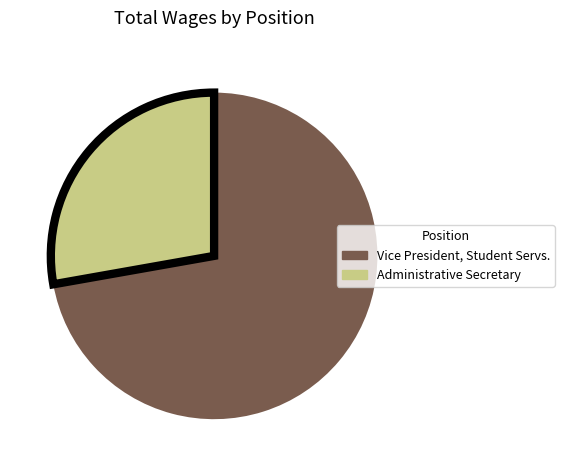

Count the number of slices in the pie.

2